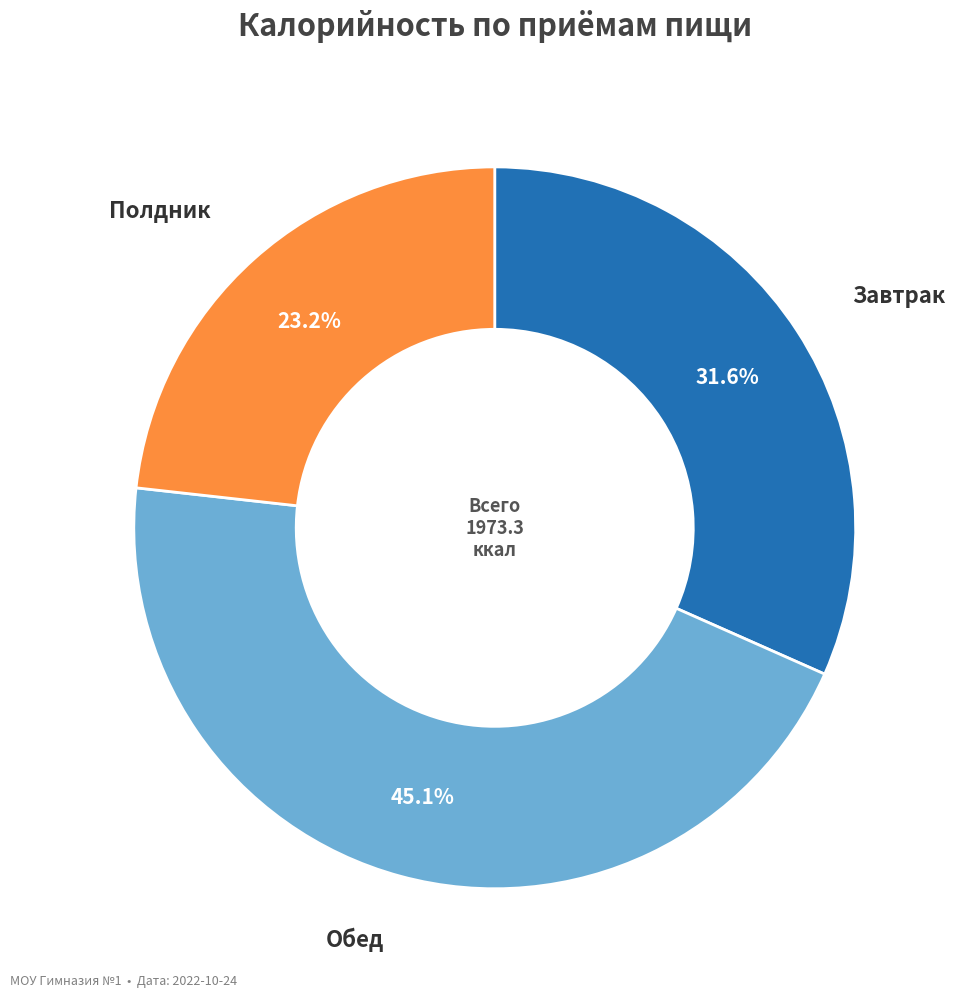

To the nearest percent, what is the average slice percentage?

33%